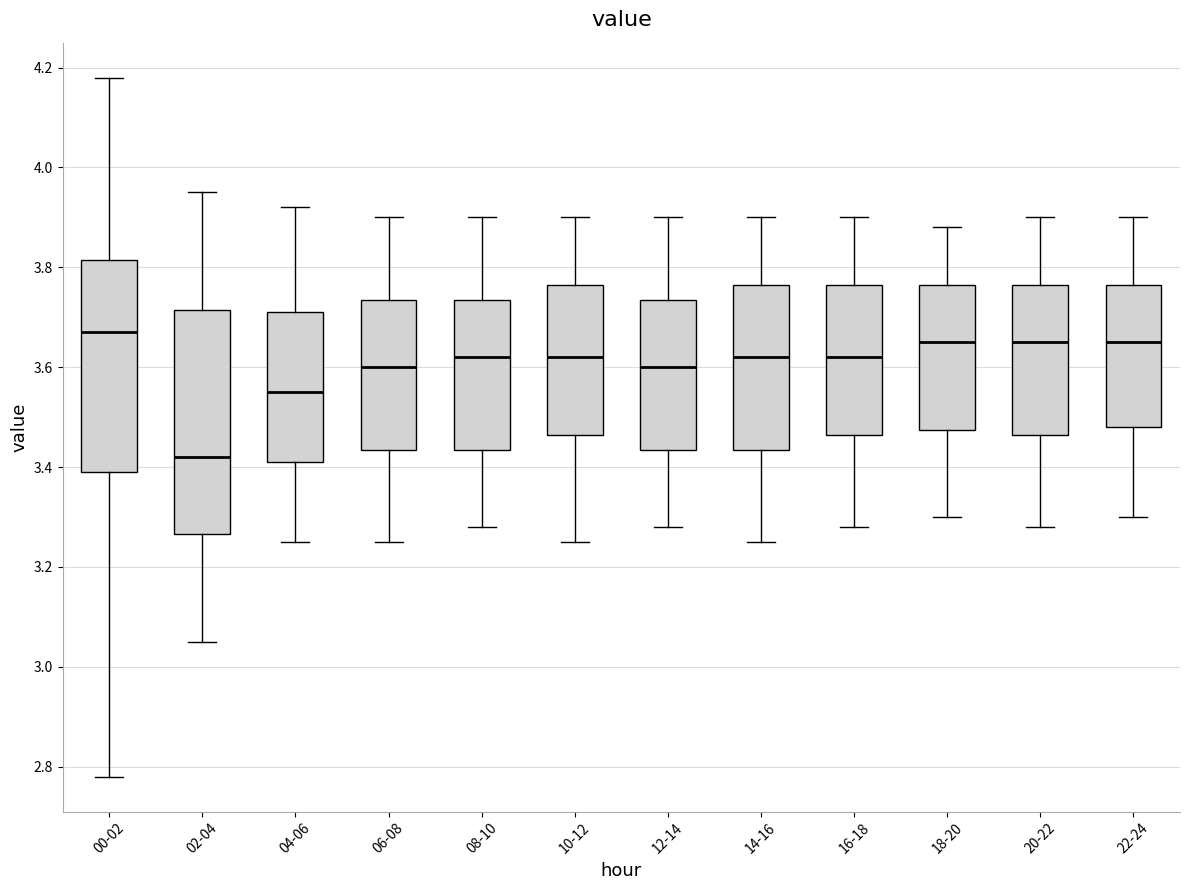

Which box has the highest median line?

00-02